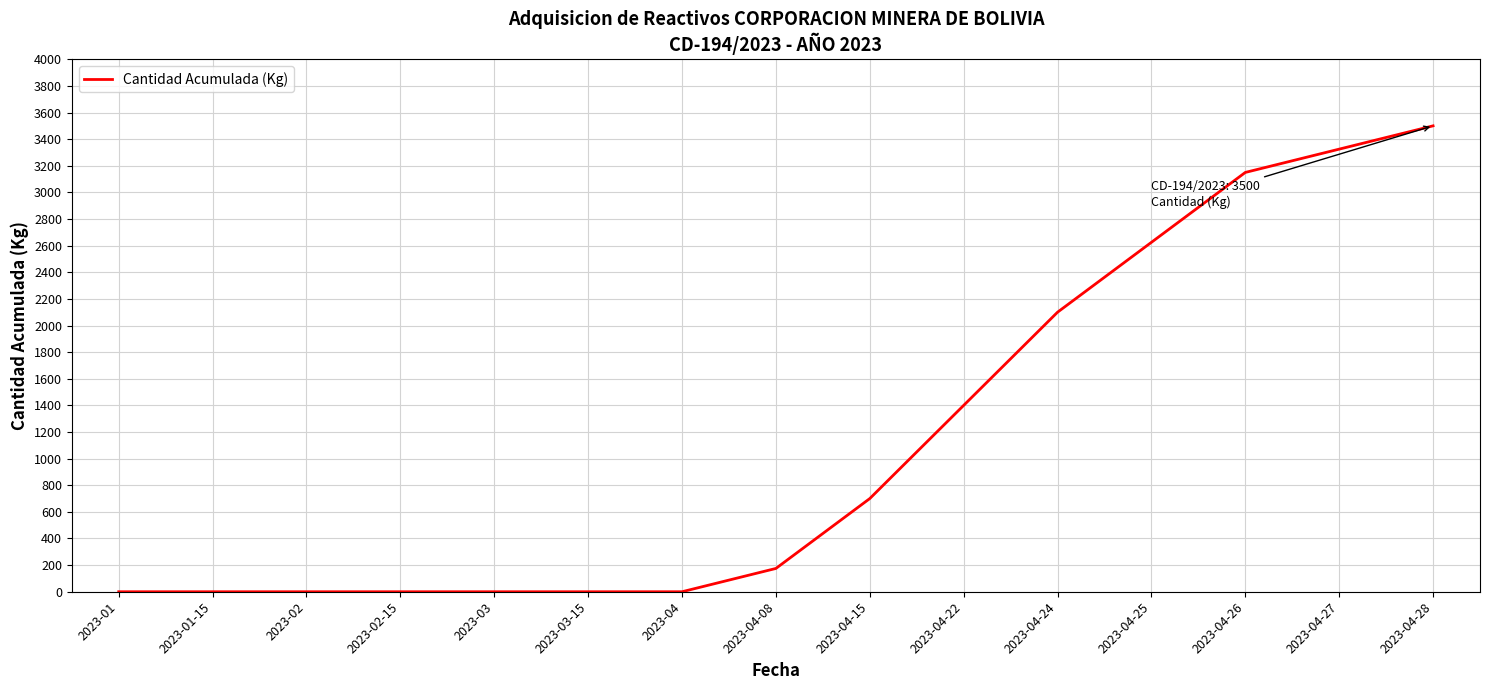

Reading right to left, what are all the values shown in this chart?

3500	3325	3150	2625	2100	1400	700	175	0	0	0	0	0	0	0